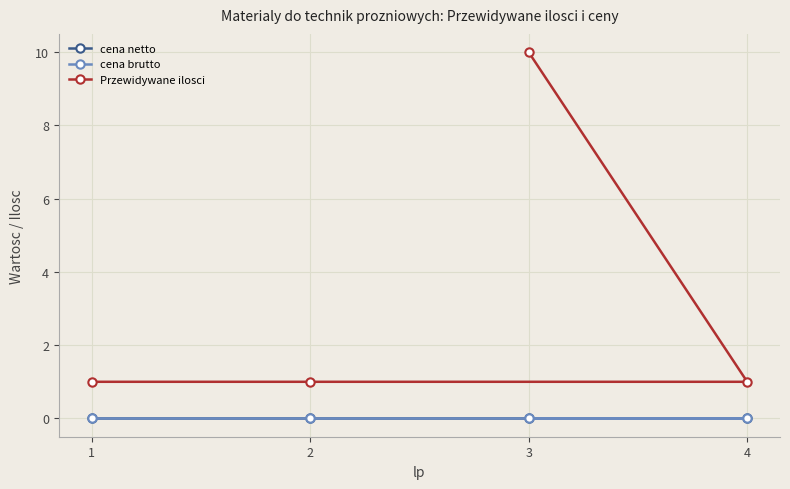

True or false: cena netto and cena brutto intersect in this chart.

False